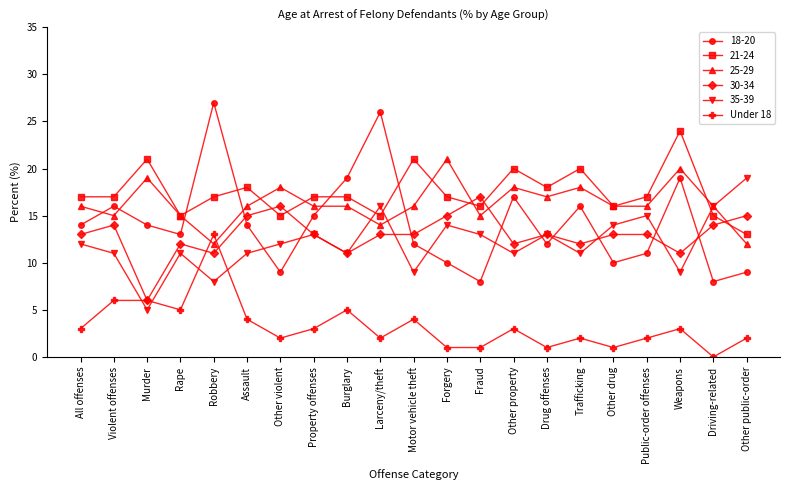

Where is the first local minimum for Under 18?

Rape